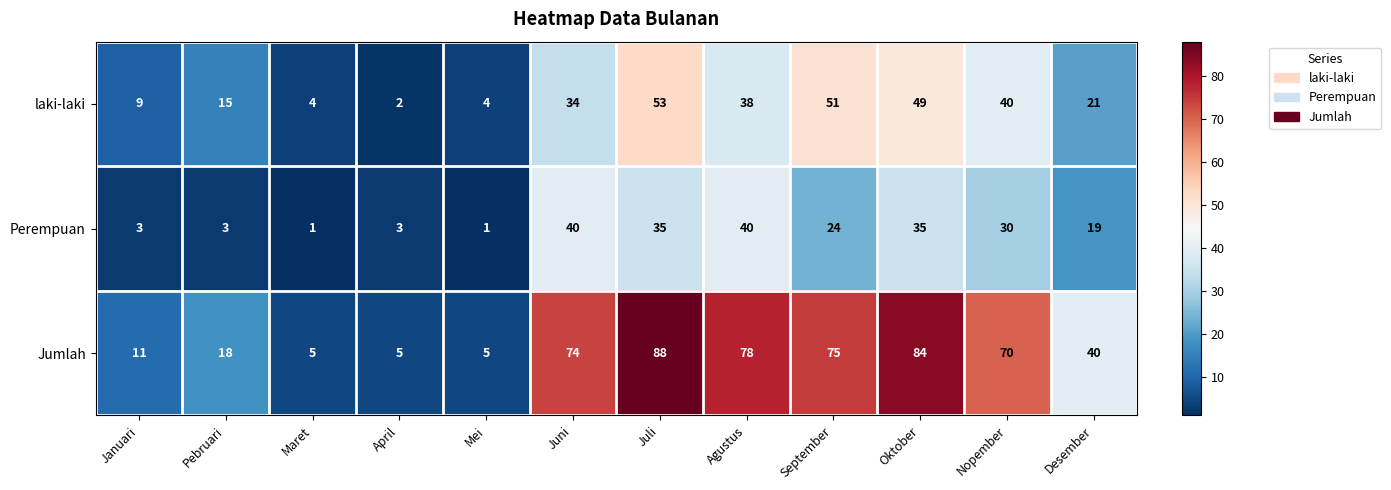

At which category does the chart reach its peak across all series?

Juli